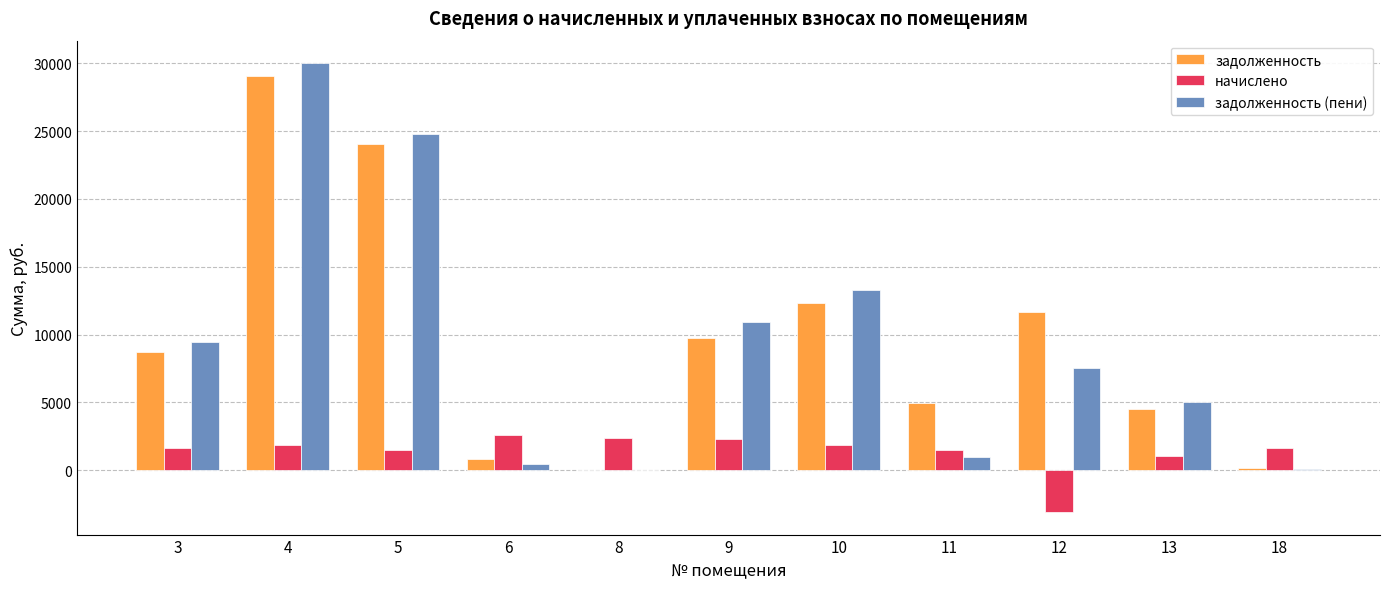

At which category is the sum across all series the highest?

4